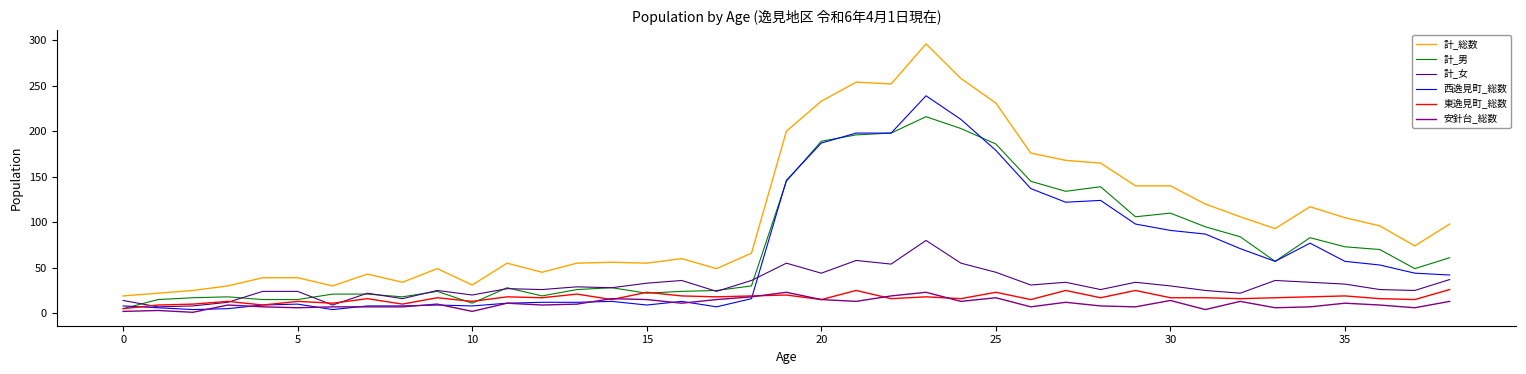

Rank the series by their maximum value, from lowest to highest.

安針台_総数, 東逸見町_総数, 計_女, 計_男, 西逸見町_総数, 計_総数